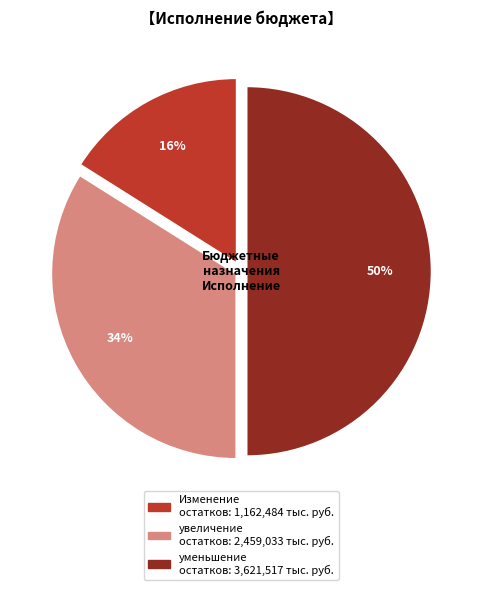

To the nearest percent, what is the difference between the largest and smallest slice percentages?

34%